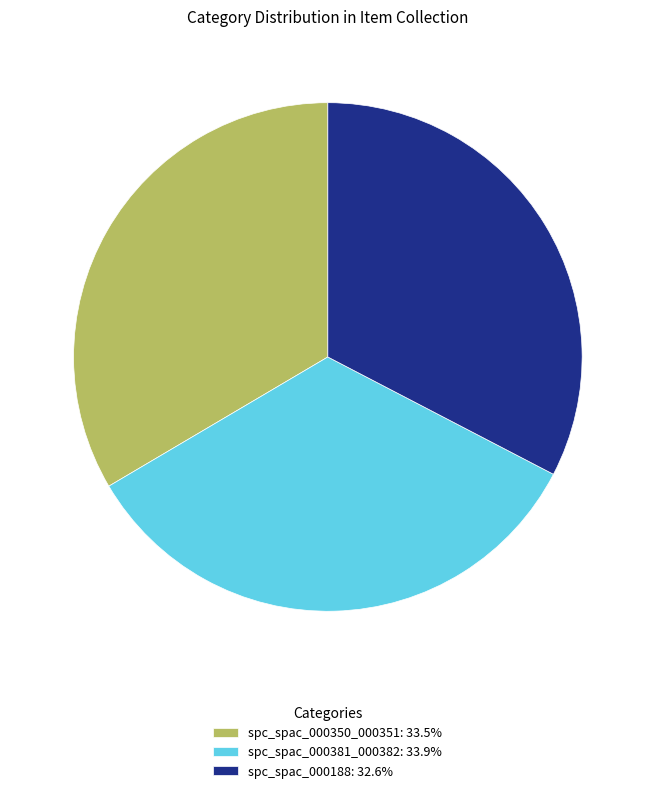

Does spc_spac_000188: 32.6% represent more than half of the total?

No